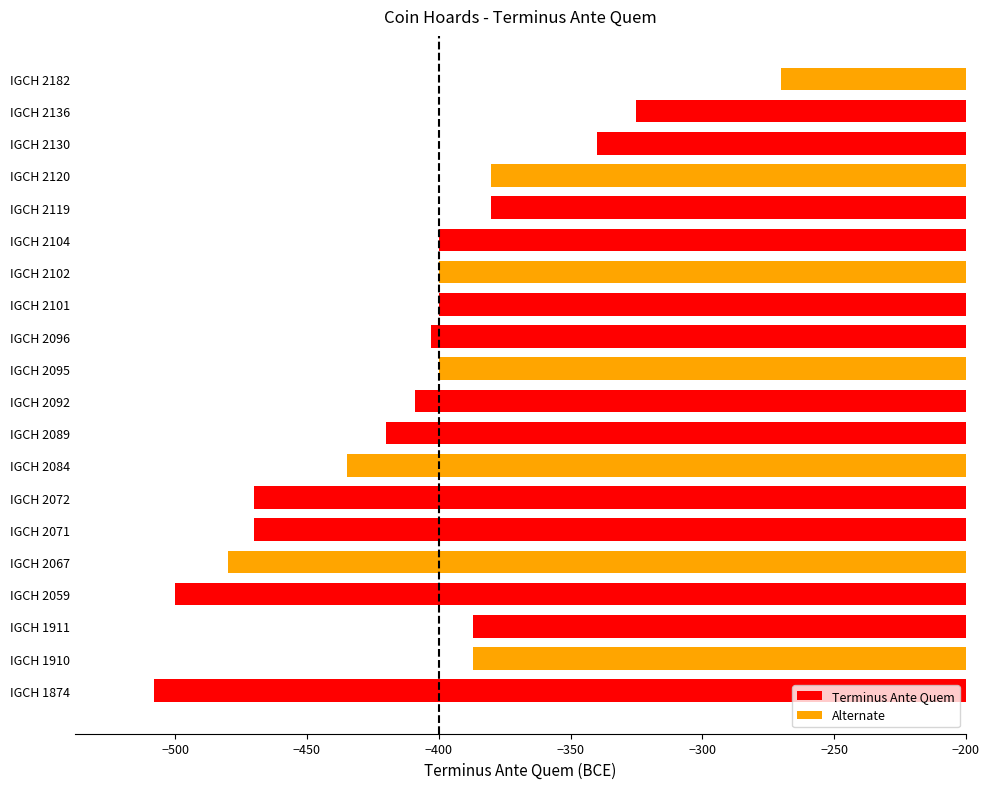

Which has a higher value, IGCH 1911 or IGCH 2059?

IGCH 1911